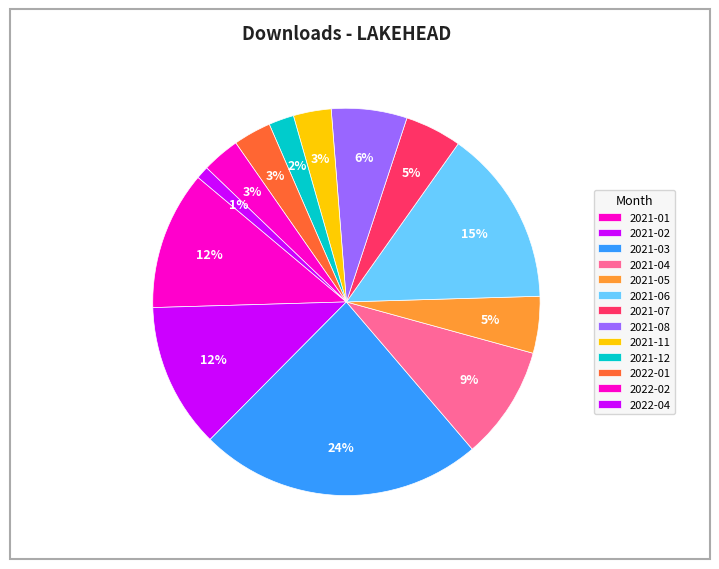

What is the ratio of the value at 2021-08 to the value at 2021-11?

2.0